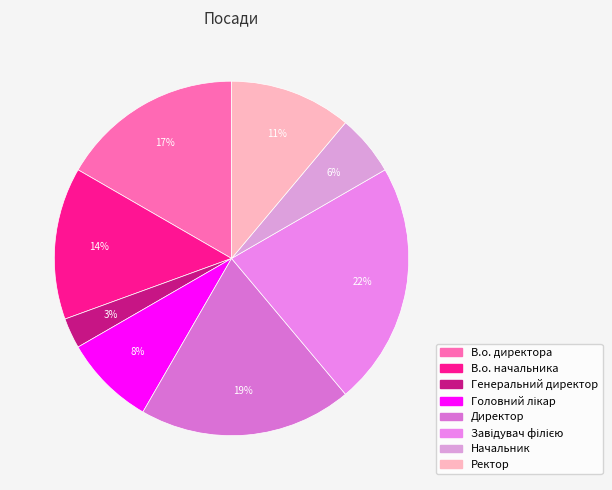

What percentage is the Генеральний директор slice, to the nearest percent?

3%